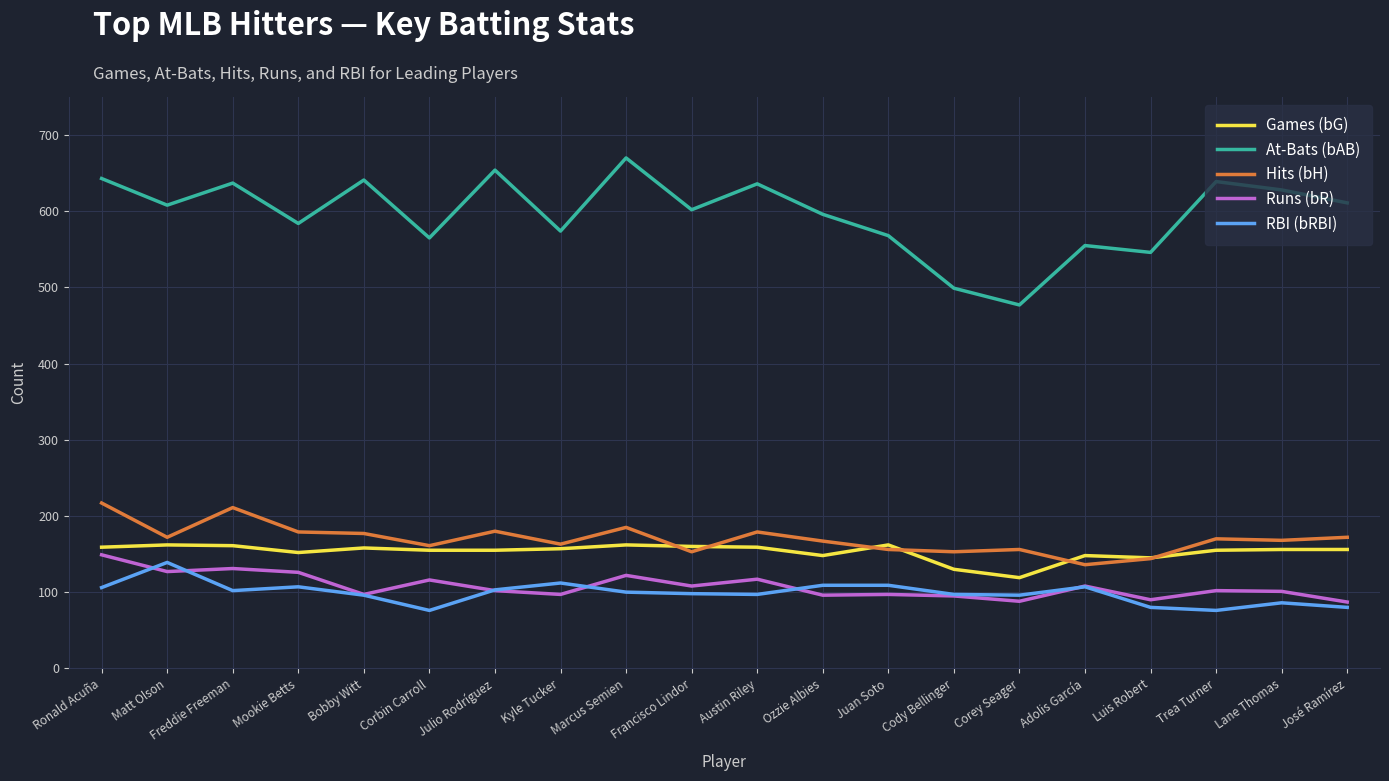

What value does the RBI (bRBI) series have at Ronald Acuña?

106